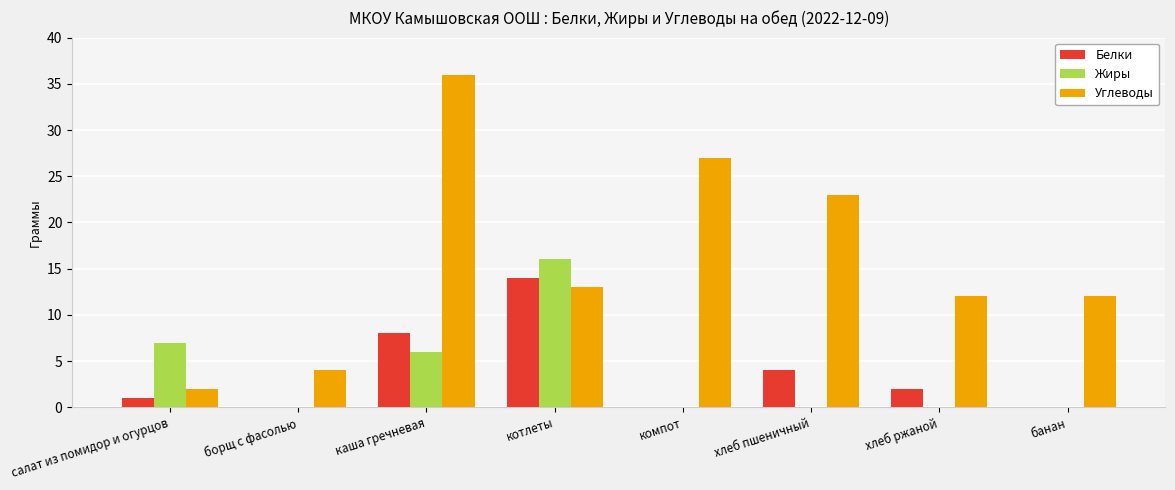

Is the value of Жиры at хлеб ржаной greater than the value of Углеводы at салат из помидор и огурцов?

No